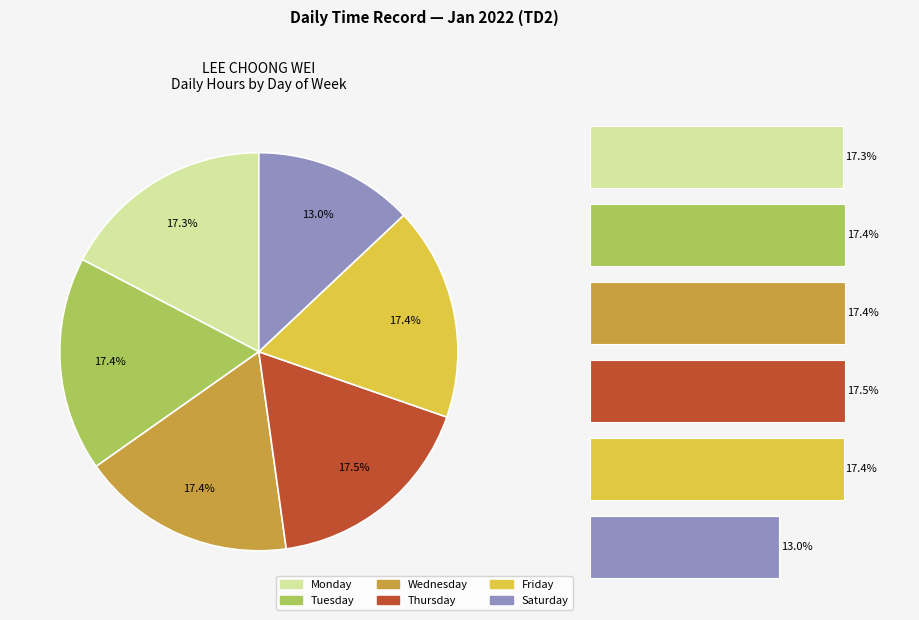

To the nearest percent, what is the difference between the largest and smallest slice percentages?

5%